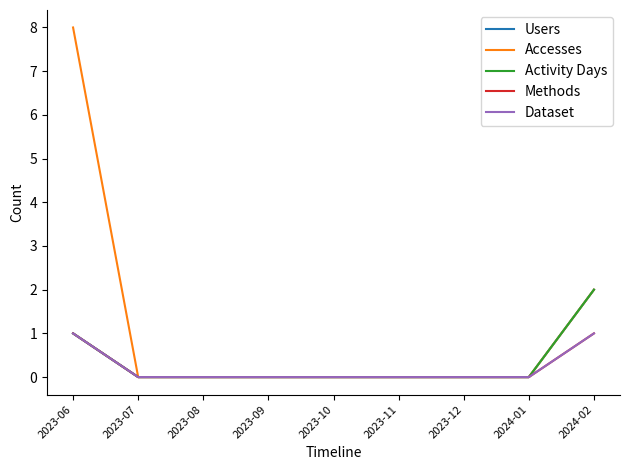

List the series in order of their peak value, lowest first.

Methods, Dataset, Users, Activity Days, Accesses